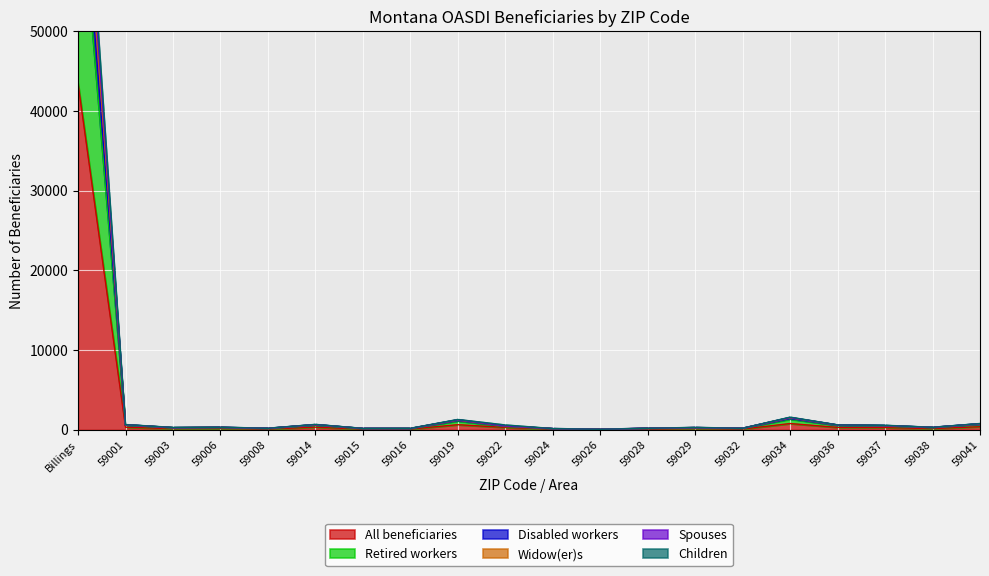

Reading left to right, what are all the values shown in this chart?

All beneficiaries: Billings=43500	59001=325	59003=145	59006=160	59008=95	59014=335	59015=85	59016=90	59019=645	59022=300	59024=75	59026=35	59028=95	59029=145	59032=95	59034=790	59036=305	59037=280	59038=155	59041=390
Retired workers: Billings=71775	59001=555	59003=225	59006=265	59008=150	59014=545	59015=135	59016=135	59019=1070	59022=410	59024=125	59026=55	59028=165	59029=235	59032=160	59034=1315	59036=525	59037=455	59038=260	59041=650
Disabled workers: Billings=87000	59001=650	59003=290	59006=320	59008=190	59014=670	59015=170	59016=180	59019=1290	59022=600	59024=150	59026=70	59028=190	59029=290	59032=190	59034=1580	59036=610	59037=560	59038=310	59041=780
Widow(er)s: Billings=83930	59001=635	59003=265	59006=310	59008=185	59014=650	59015=165	59016=160	59019=1245	59022=490	59024=145	59026=70	59028=185	59029=280	59032=190	59034=1530	59036=600	59037=530	59038=305	59041=760
Spouses: Billings=81205	59001=615	59003=260	59006=295	59008=170	59014=625	59015=155	59016=155	59019=1210	59022=480	59024=135	59026=65	59028=175	59029=270	59032=180	59034=1495	59036=585	59037=510	59038=290	59041=725
Children: Billings=76535	59001=580	59003=250	59006=275	59008=160	59014=585	59015=145	59016=145	59019=1150	59022=455	59024=130	59026=60	59028=170	59029=250	59032=170	59034=1405	59036=555	59037=490	59038=270	59041=685